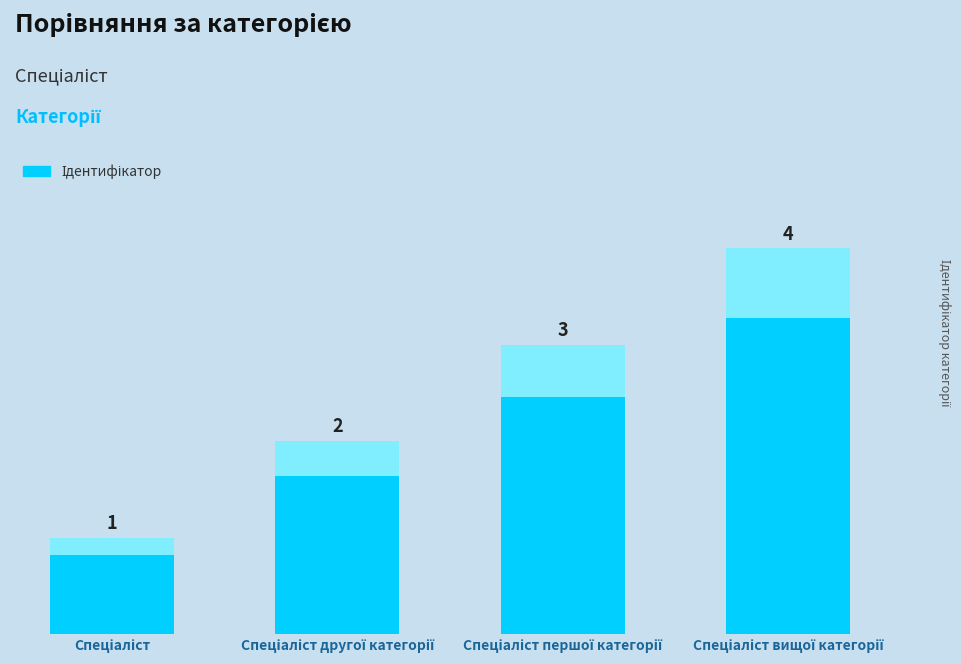

Approximately how many times larger is the value at Спеціаліст compared to Спеціаліст другої категорії?

0.5